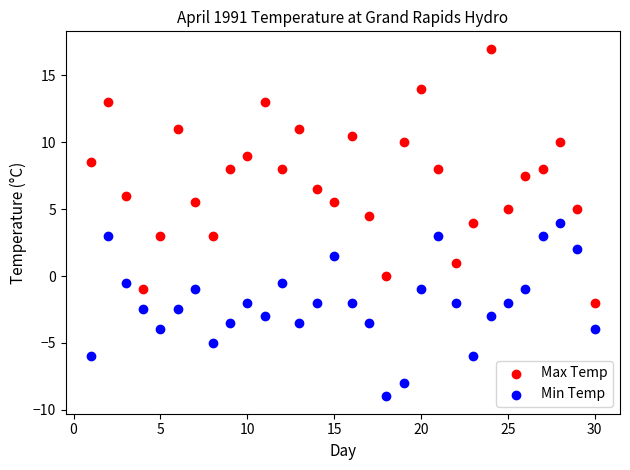

Across all data points, what is the range of X values (max minus min)?

29.0